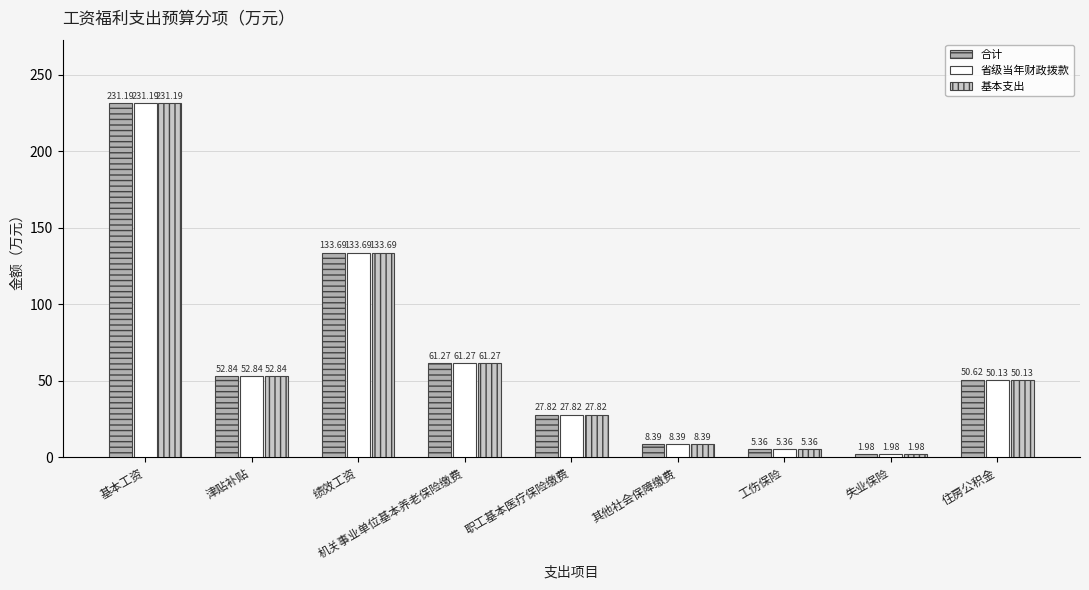

How many bars are there in total?

27